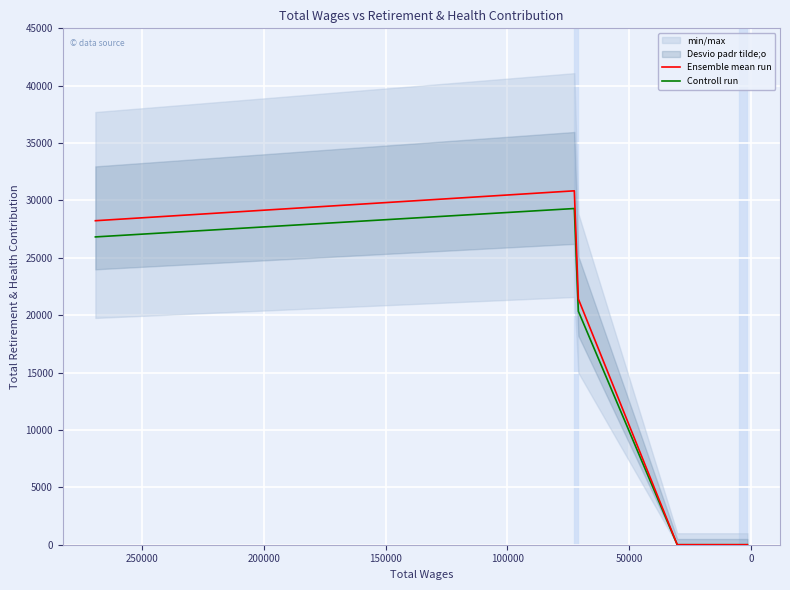

Is it true that Ensemble mean run equals 14638.1 at 0?

False